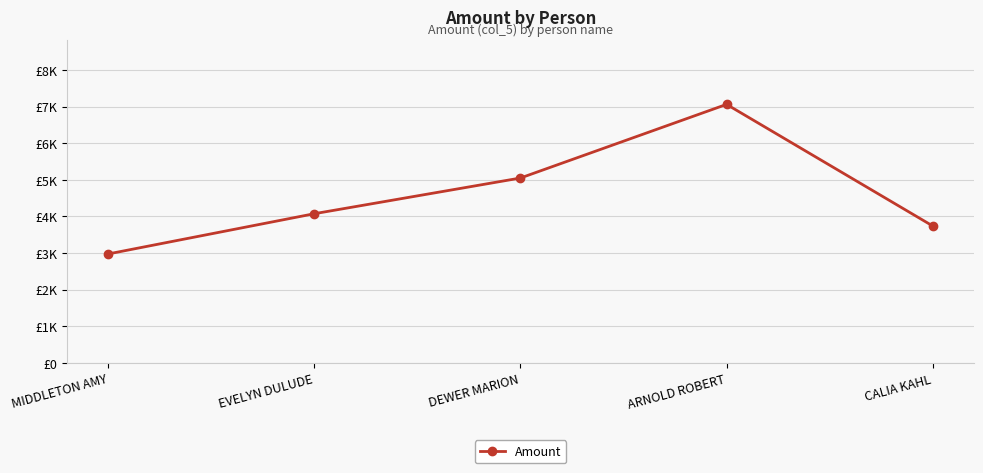

What is the difference between the values at EVELYN DULUDE and CALIA KAHL?

335